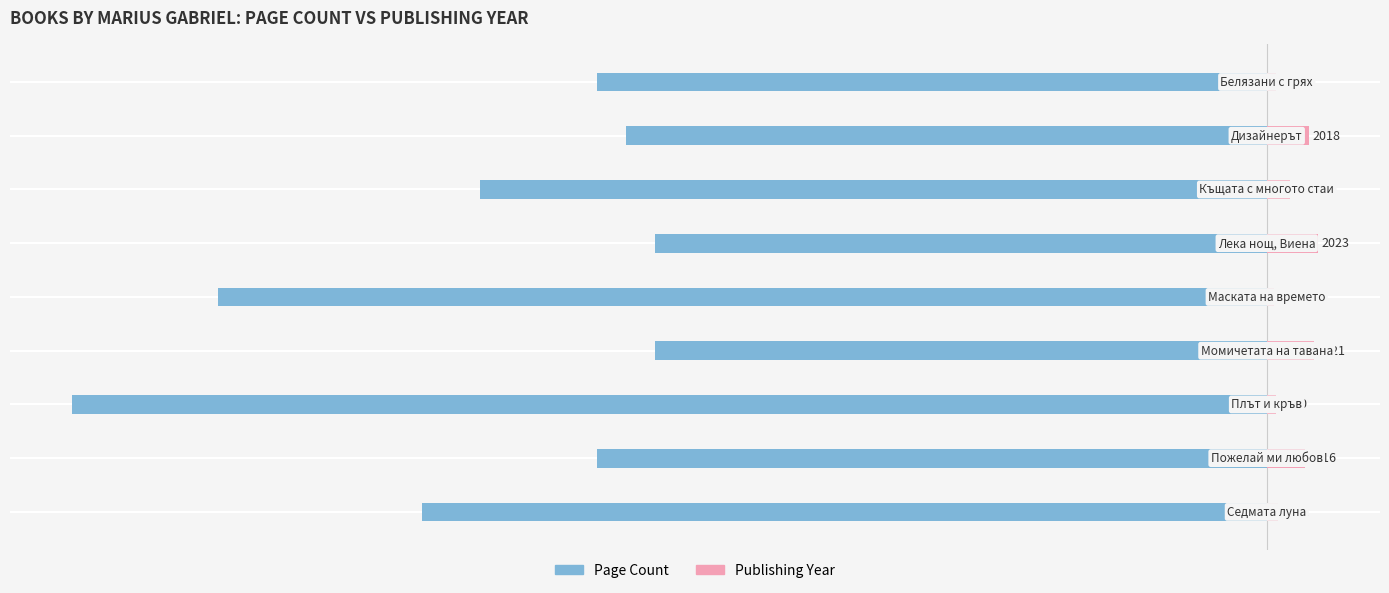

At how many categories does at least one series exceed -547?

9